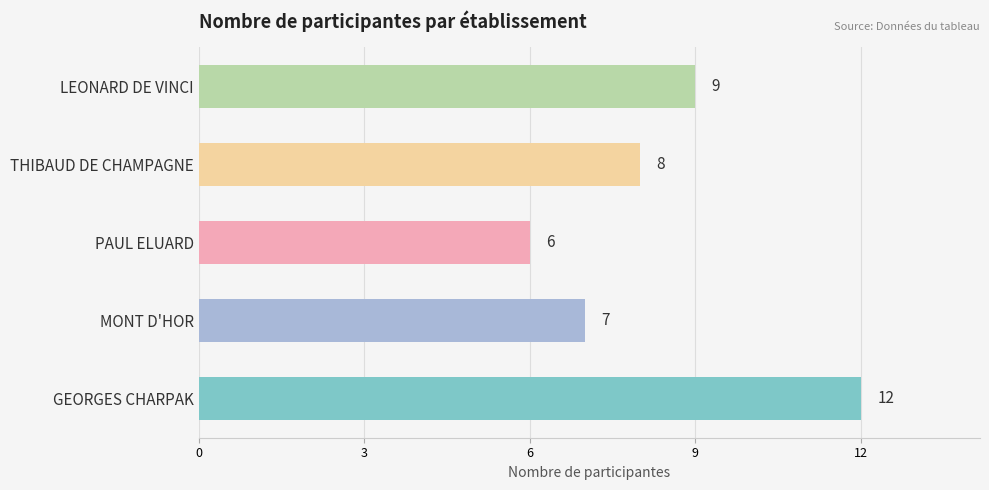

True or false: the data shows 4 at THIBAUD DE CHAMPAGNE.

False